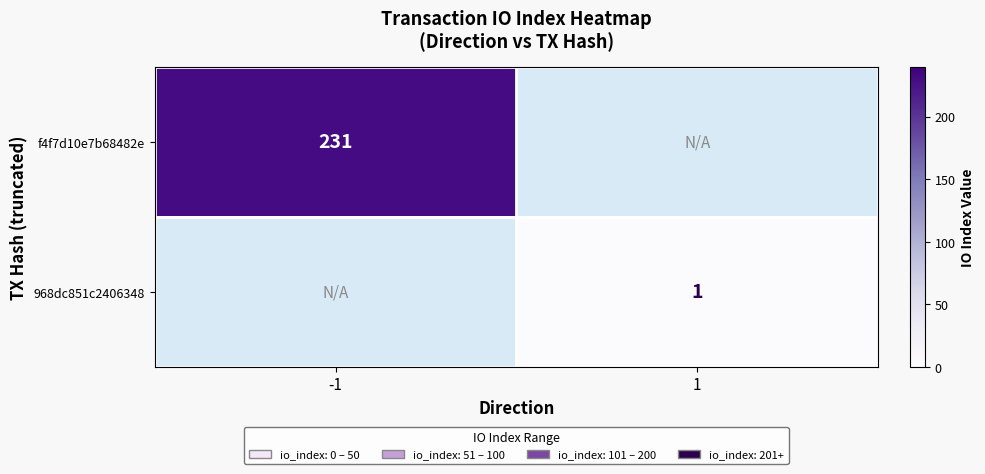

True or false: f4f7d10e7b68482e has a value of 48 at -1.

False